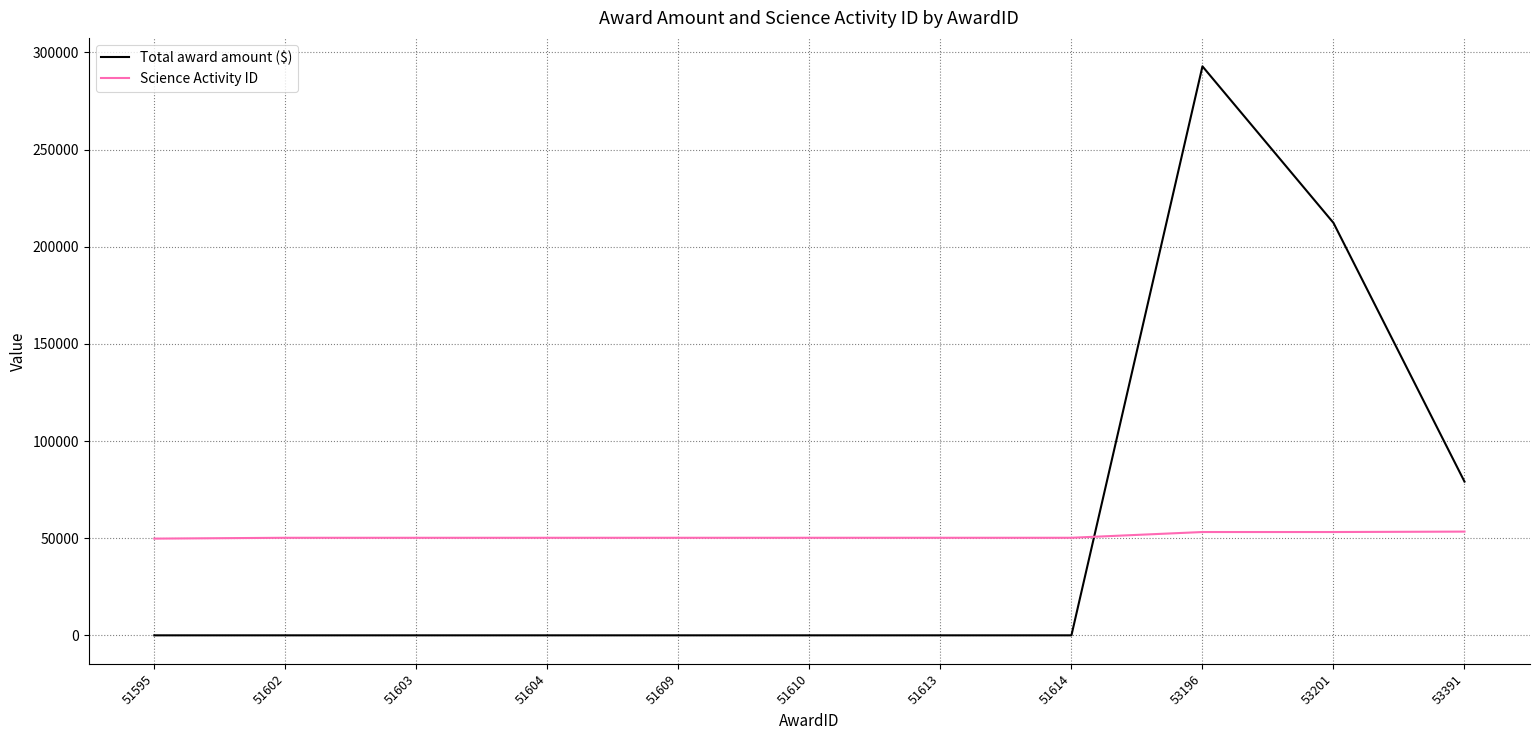

Rank the series by their maximum value, from highest to lowest.

Total award amount ($), Science Activity ID